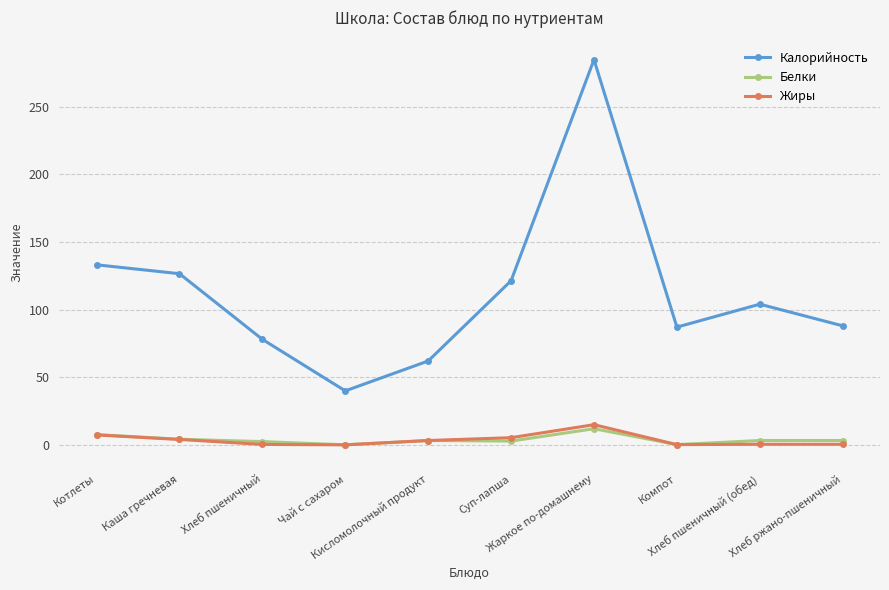

Count the number of categories in the chart.

10